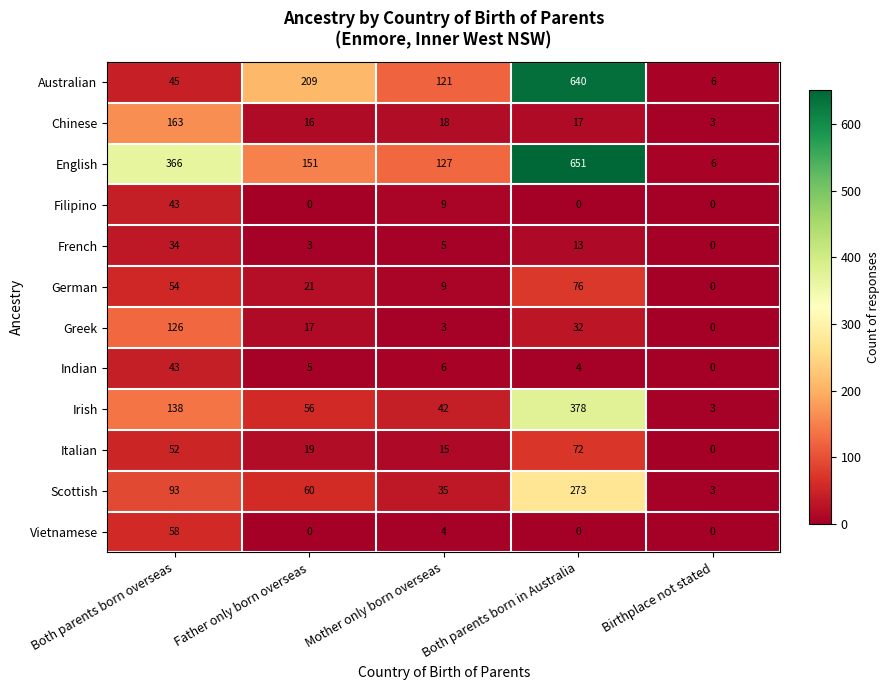

What is the greatest value displayed?

651